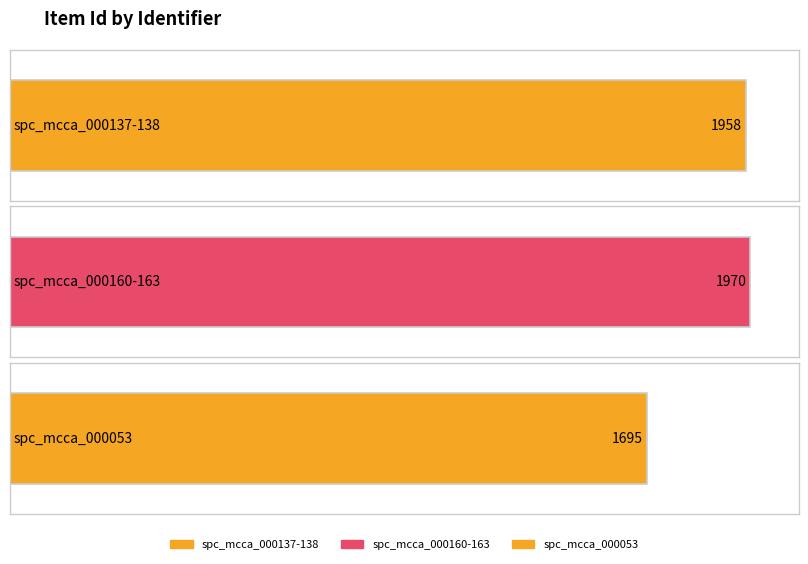

What is the ratio of the value at spc_mcca_000160-163 to the value at spc_mcca_000053?

1.2